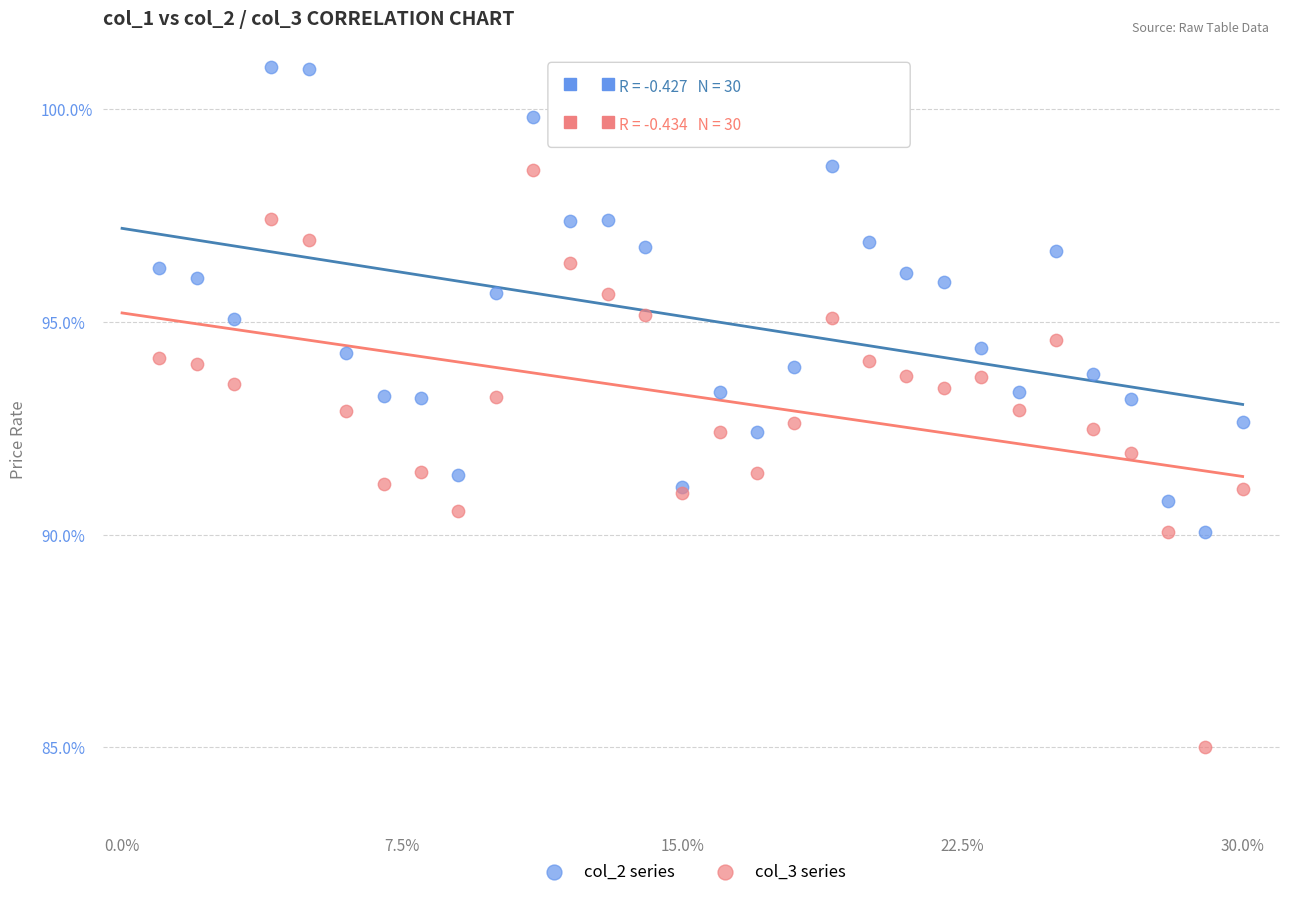

What are all the series names shown in the legend?

col_2 series, col_3 series